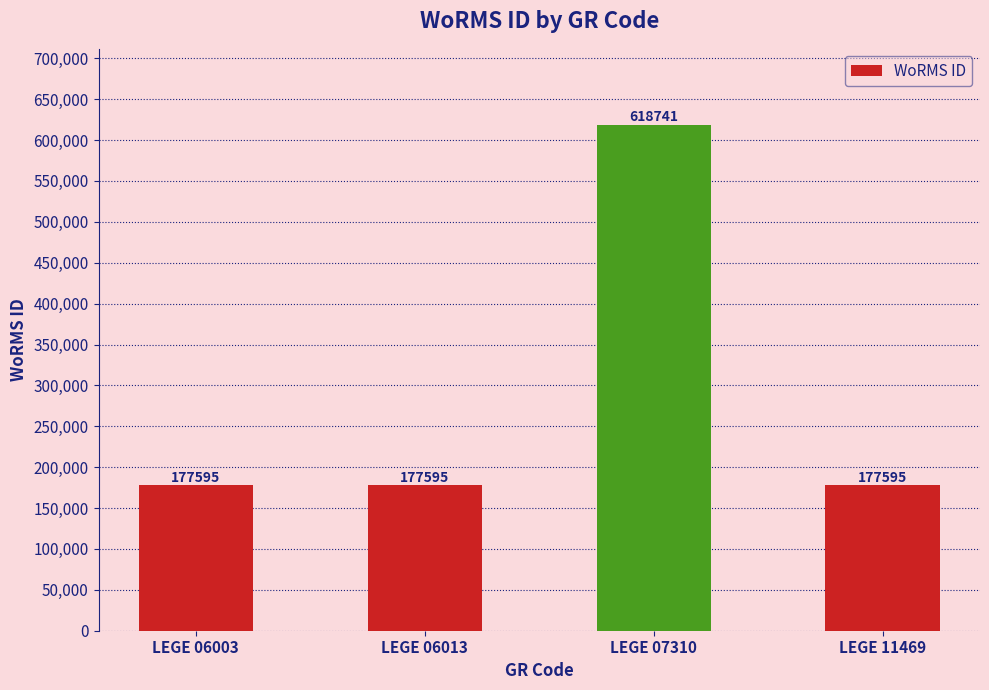

What is the difference between the values at LEGE 07310 and LEGE 11469?

441146